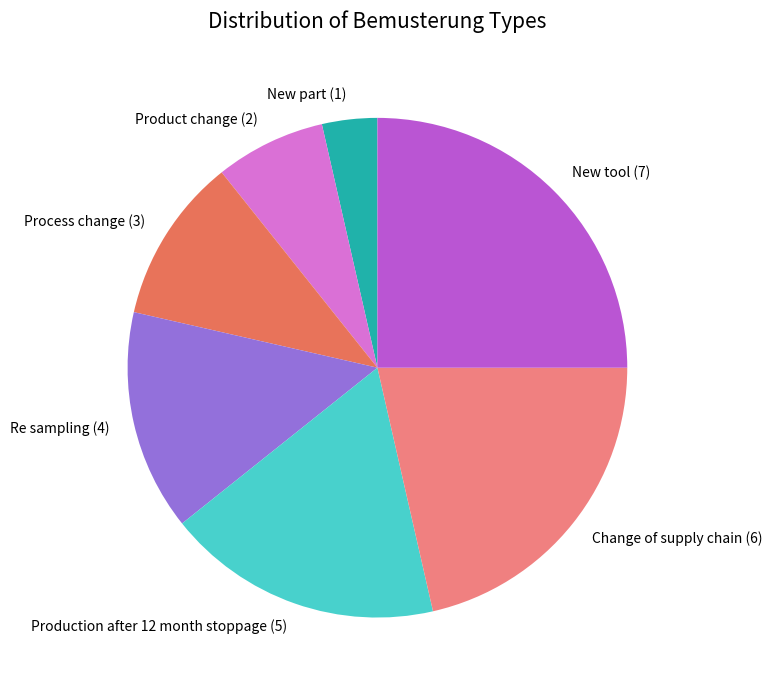

Between New part (1) and New tool (7), which is larger?

New tool (7)